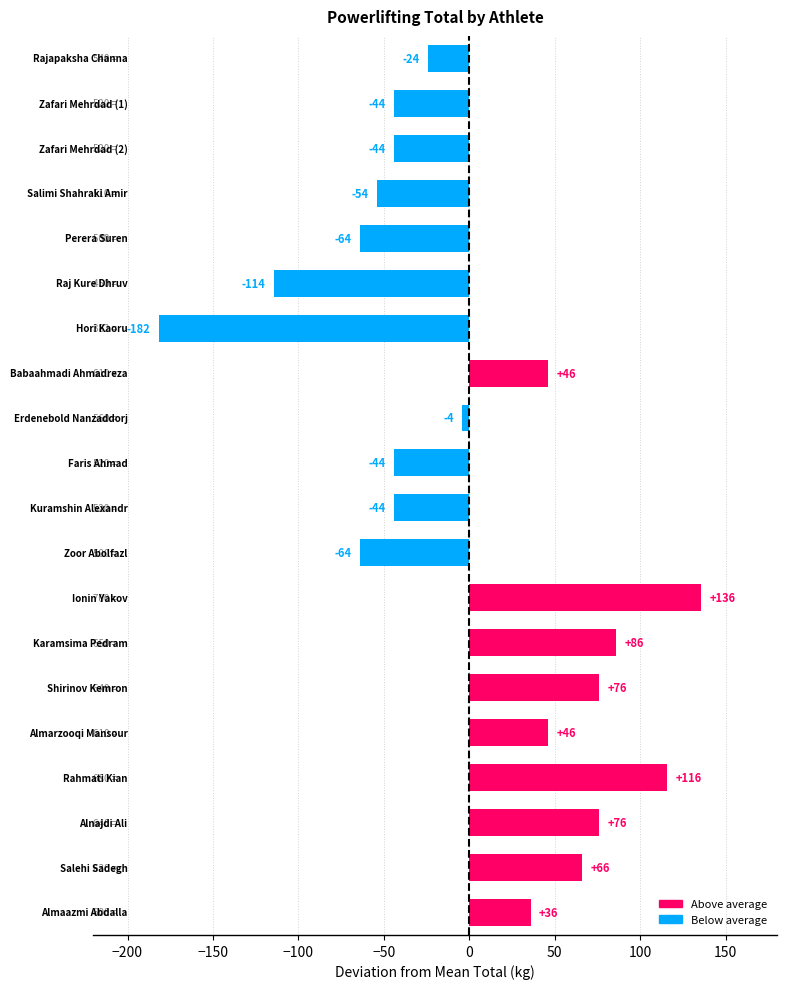

How many bars are there in total?

20